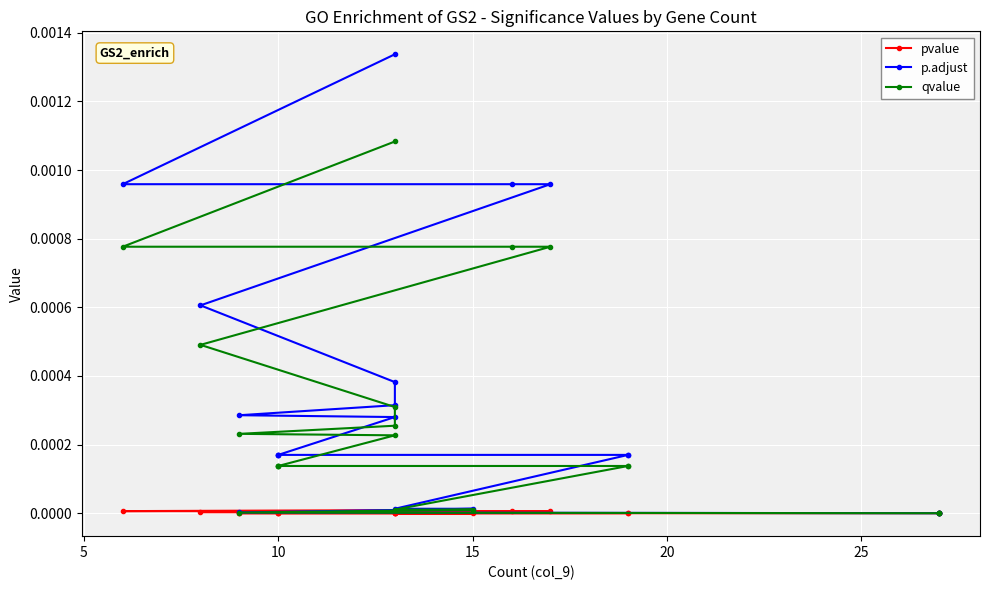

Rank the series by their average value, from lowest to highest.

pvalue, qvalue, p.adjust